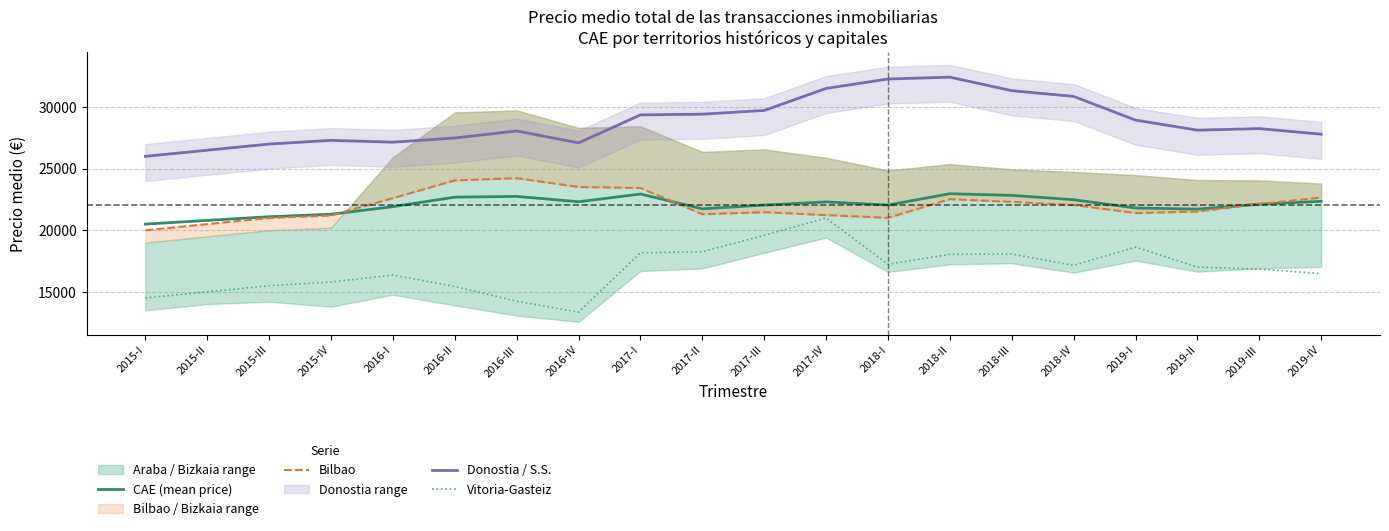

At 2018-II, list the series in order from largest to smallest.

Donostia / S.S., CAE (mean price), Bilbao, Vitoria-Gasteiz